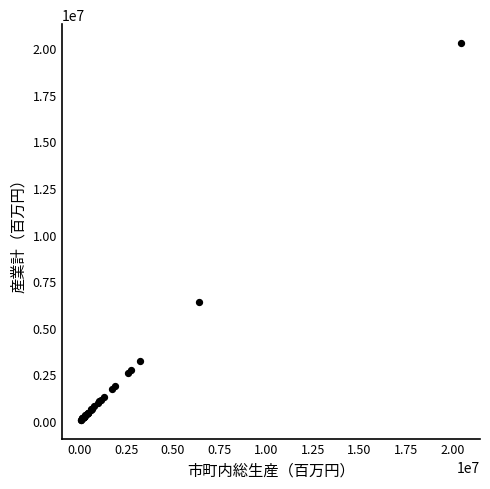

What Y value in the scatter plot is closest to 10172409?

6360374